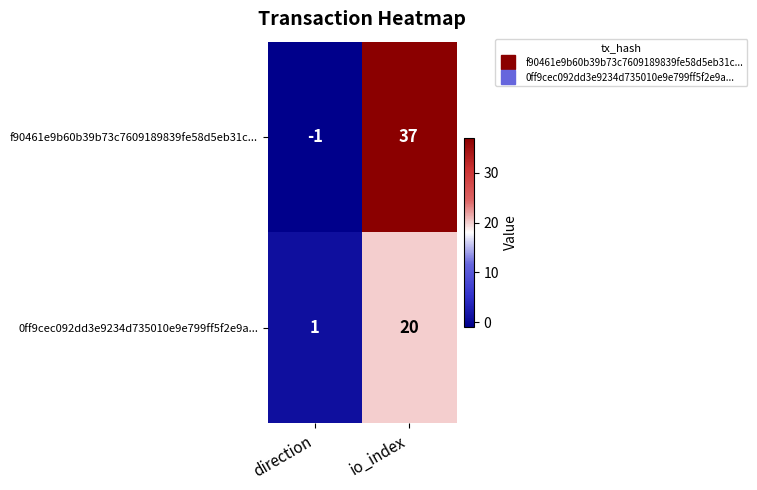

At which label does 0ff9cec092dd3e9234d735010e9e799ff5f2e9a... reach its minimum?

direction